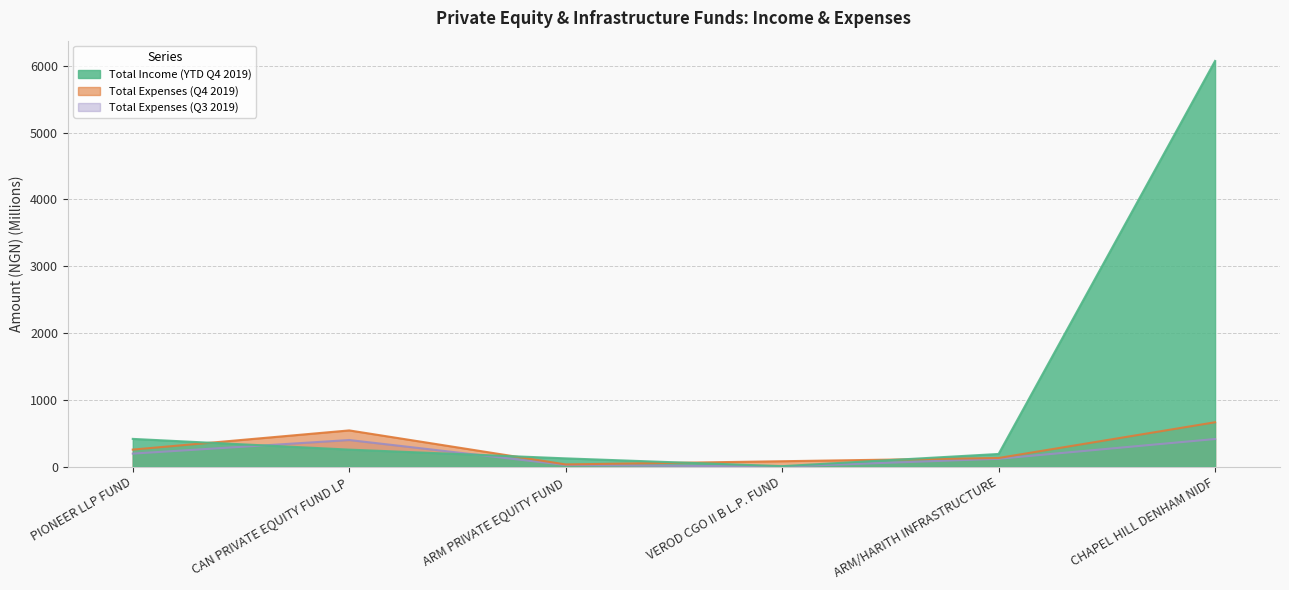

At VEROD CGO II B L.P. FUND, list the series in order from smallest to largest.

Total Expenses (Q3 2019), Total Income (YTD Q4 2019), Total Expenses (Q4 2019)